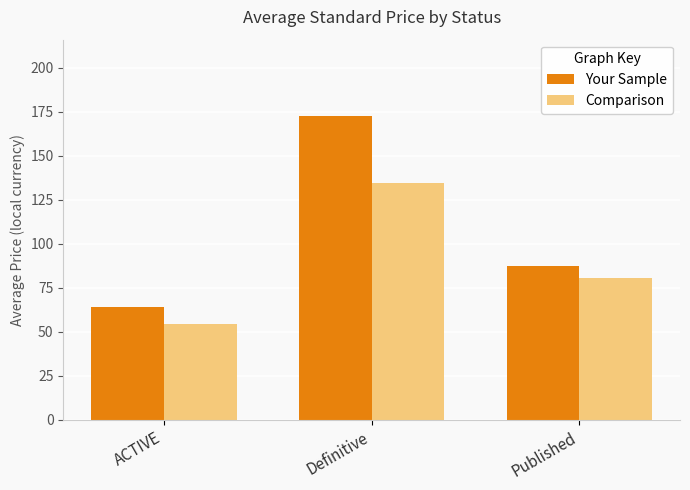

Reading left to right, extract all data points from this chart.

Your Sample: 63.9	172.8	87.4
Comparison: 54.3	134.8	80.4